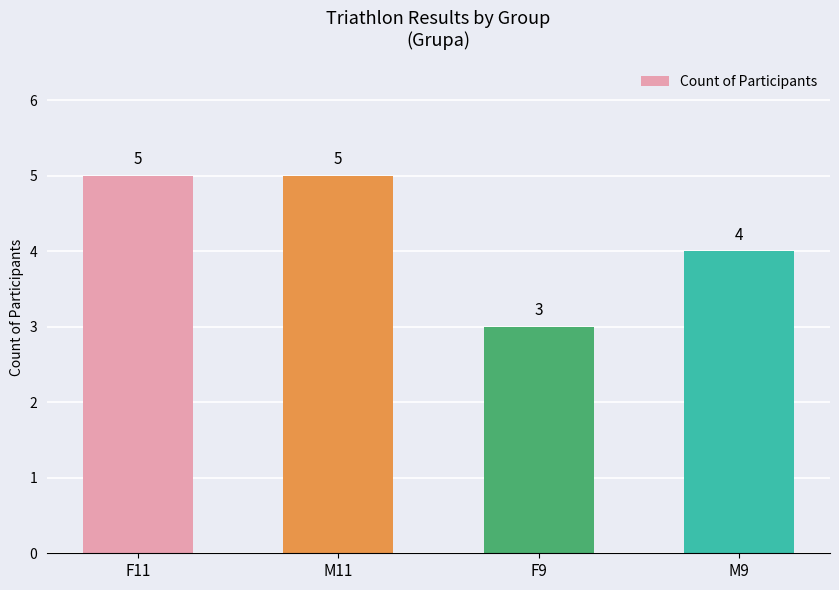

Between M9 and F11, which is larger?

F11